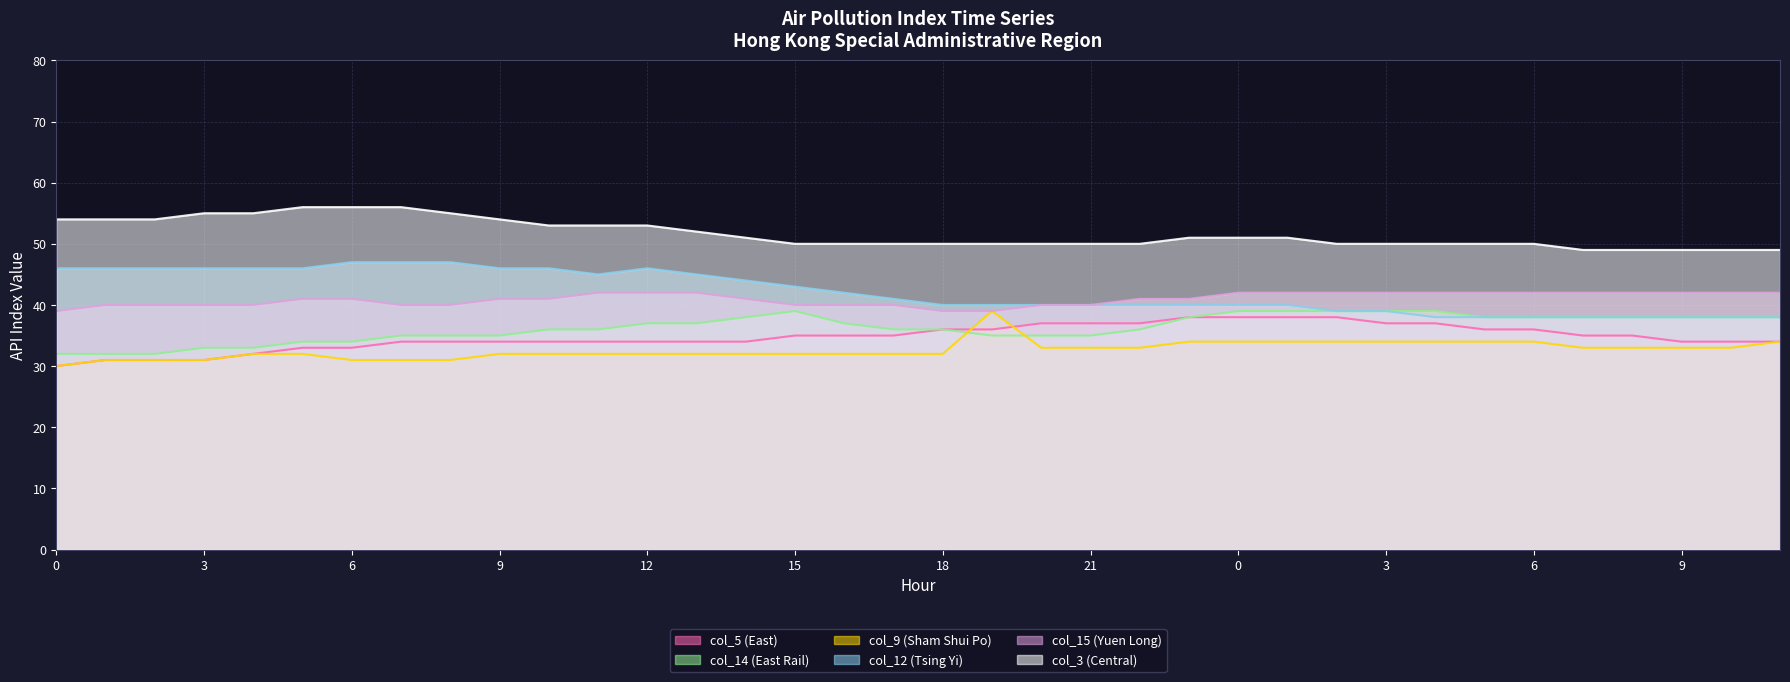

Is it true that col_12 (Tsing Yi) equals 53 at 9?

False